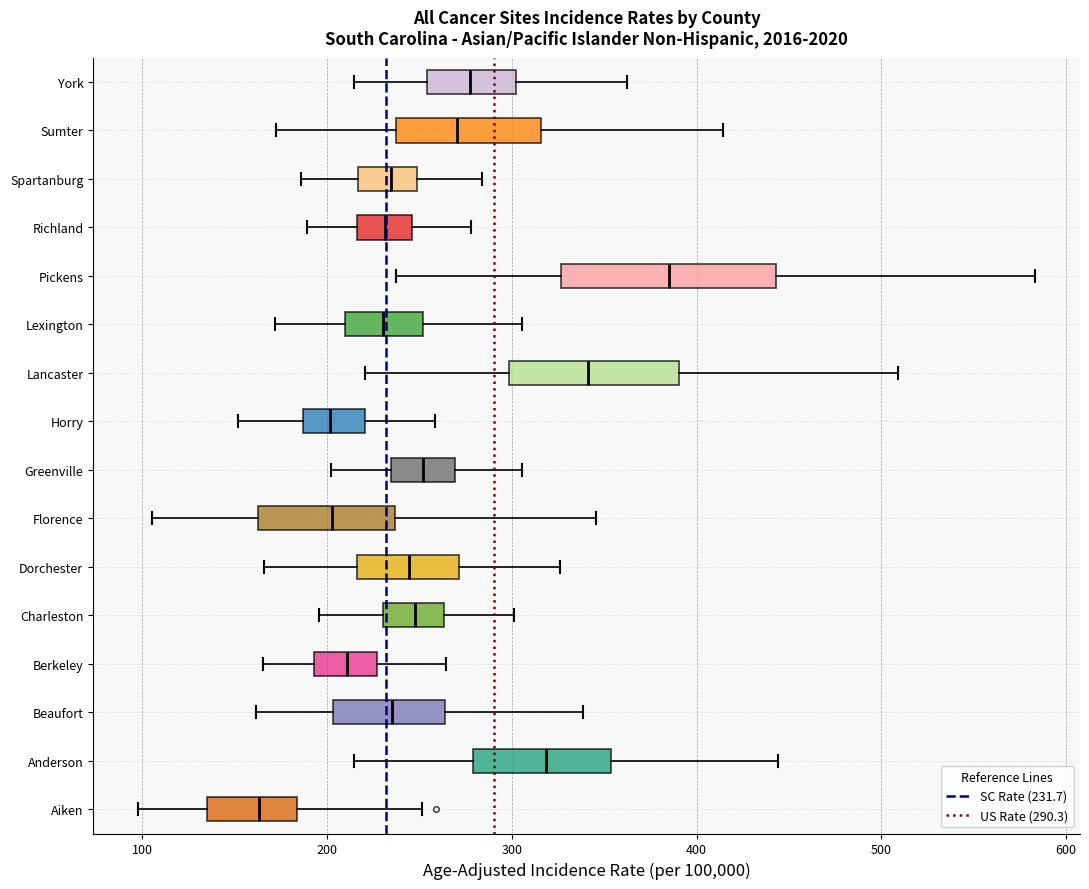

Reading bottom to top, transcribe this box plot: for each box, give where its median line is, the range the box spans, and where its two whiskers end, as read against the x-axis. The values are not printed on the chart, so give them approximately, as read against the axis.

Aiken: median 160, box 140 to 180, whiskers 100 to 250
Anderson: median 320, box 280 to 350, whiskers 210 to 440
Beaufort: median 230, box 200 to 260, whiskers 160 to 340
Berkeley: median 210, box 190 to 230, whiskers 170 to 260
Charleston: median 250, box 230 to 260, whiskers 200 to 300
Dorchester: median 240, box 220 to 270, whiskers 170 to 330
Florence: median 200, box 160 to 240, whiskers 110 to 350
Greenville: median 250, box 230 to 270, whiskers 200 to 310
Horry: median 200, box 190 to 220, whiskers 150 to 260
Lancaster: median 340, box 300 to 390, whiskers 220 to 510
Lexington: median 230, box 210 to 250, whiskers 170 to 310
Pickens: median 390, box 330 to 440, whiskers 240 to 580
Richland: median 230, box 220 to 250, whiskers 190 to 280
Spartanburg: median 230, box 220 to 250, whiskers 190 to 280
Sumter: median 270, box 240 to 320, whiskers 170 to 410
York: median 280, box 250 to 300, whiskers 210 to 360